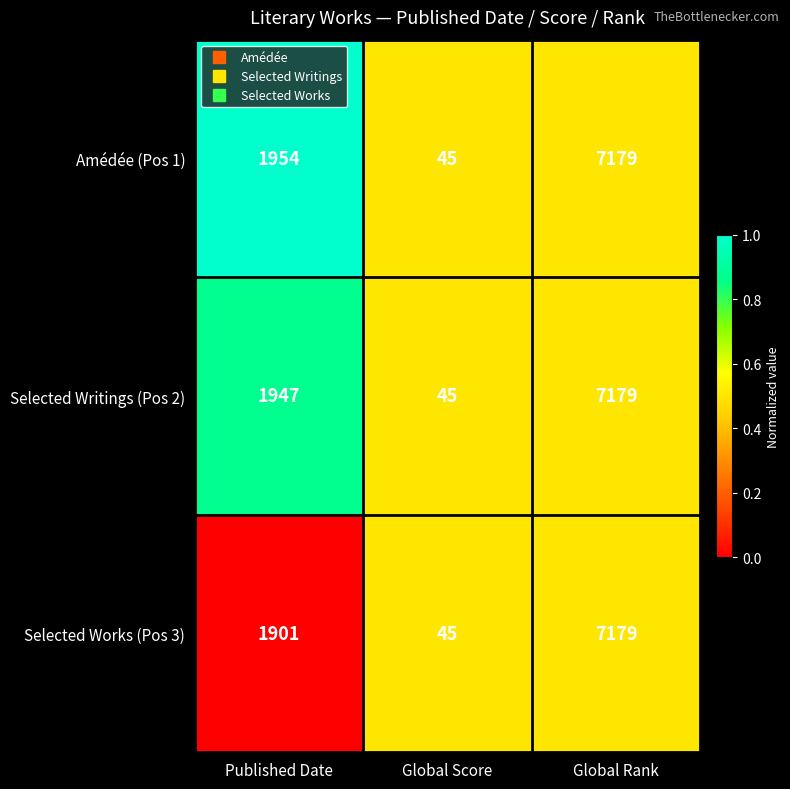

Rank the categories by Amédée (Pos 1) value from lowest to highest.

Global Score, Published Date, Global Rank